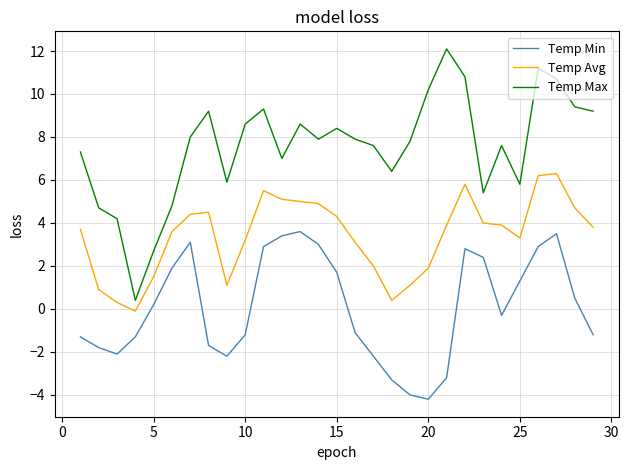

Rank the series by their average value, from highest to lowest.

Temp Max, Temp Avg, Temp Min